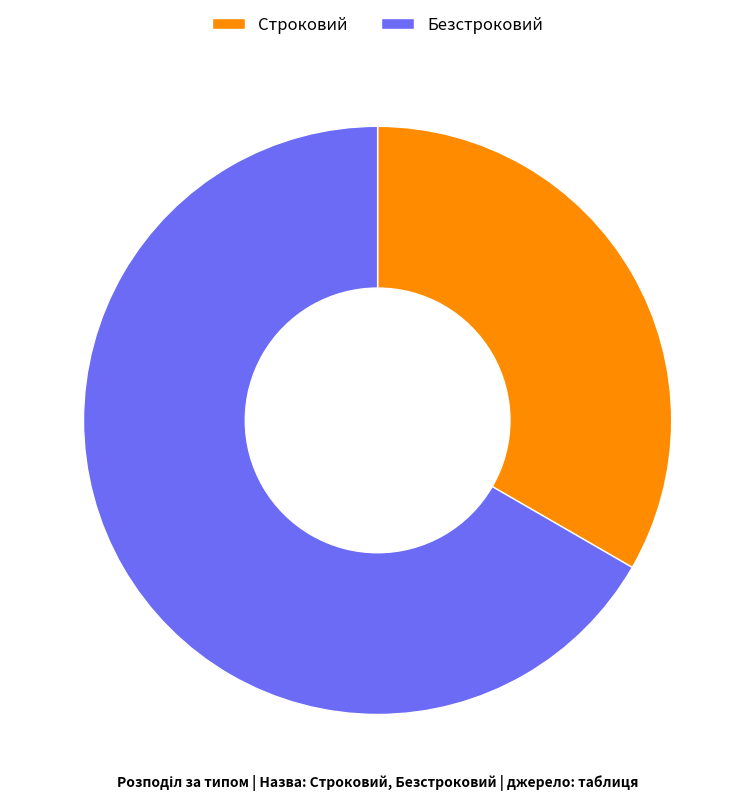

Combined, do Строковий and Безстроковий account for over 50%?

Yes